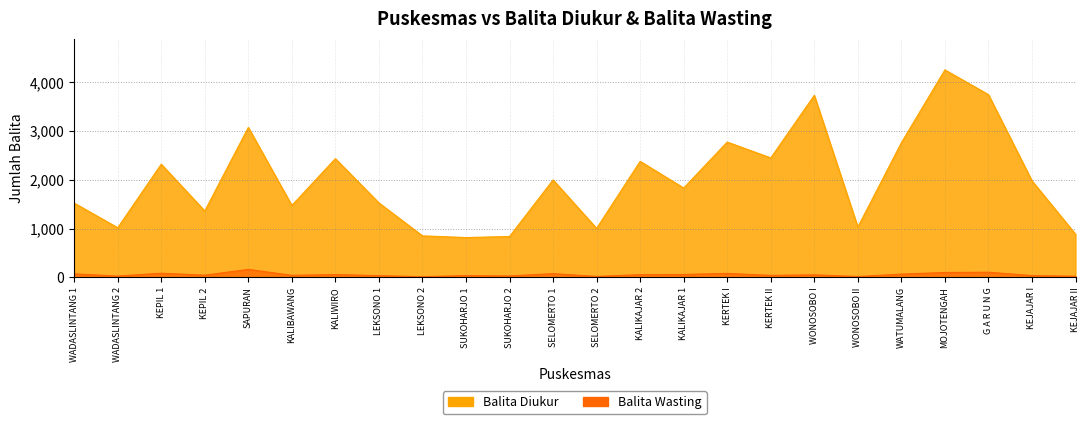

True or false: Balita Wasting and Balita Diukur cross at least once.

False